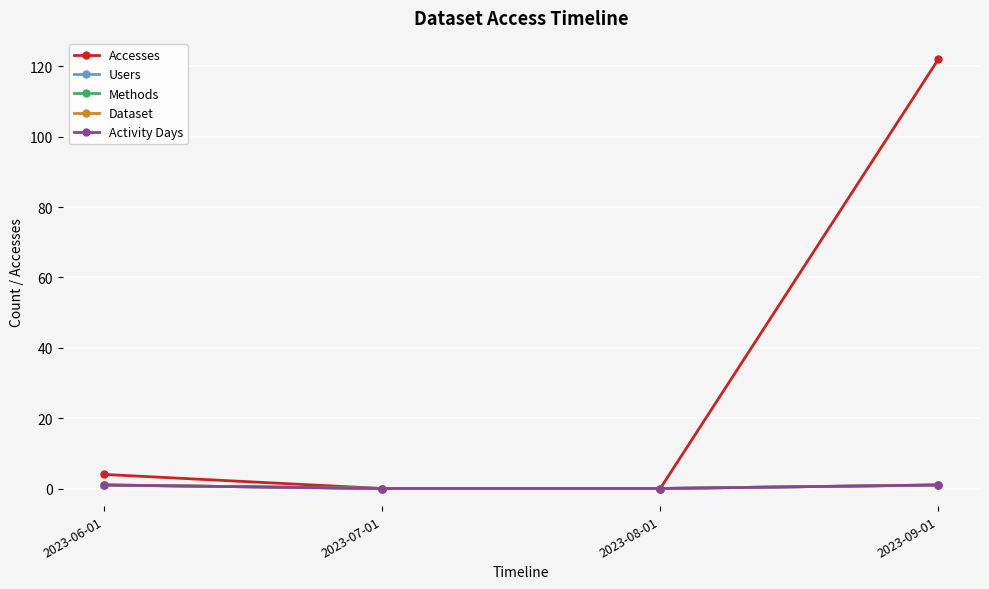

What position from the left is 2023-06-01?

1